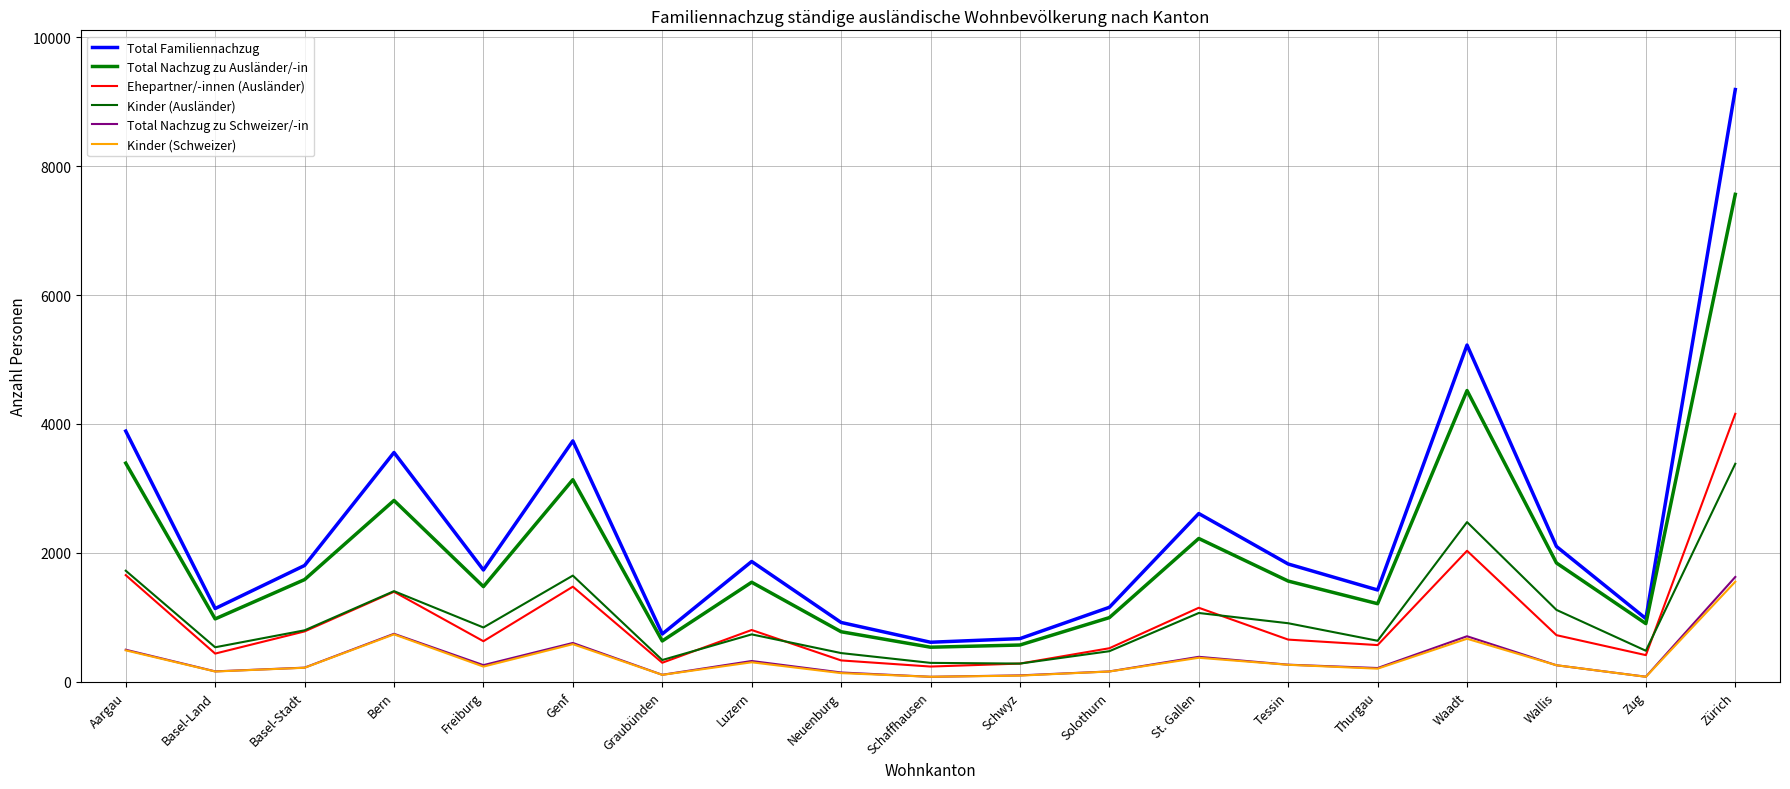

Reading right to left, list all the values displayed in this chart.

Total Familiennachzug: Zürich=9188	Zug=980	Wallis=2099	Waadt=5224	Thurgau=1424	Tessin=1827	St. Gallen=2610	Solothurn=1155	Schwyz=669	Schaffhausen=613	Neuenburg=920	Luzern=1866	Graubünden=741	Genf=3737	Freiburg=1734	Bern=3557	Basel-Stadt=1804	Basel-Land=1136	Aargau=3889
Total Nachzug zu Ausländer/-in: Zürich=7562	Zug=902	Wallis=1843	Waadt=4518	Thurgau=1211	Tessin=1562	St. Gallen=2223	Solothurn=995	Schwyz=570	Schaffhausen=536	Neuenburg=776	Luzern=1544	Graubünden=633	Genf=3135	Freiburg=1476	Bern=2813	Basel-Stadt=1585	Basel-Land=975	Aargau=3392
Ehepartner/-innen (Ausländer): Zürich=4157	Zug=413	Wallis=723	Waadt=2032	Thurgau=569	Tessin=654	St. Gallen=1148	Solothurn=520	Schwyz=282	Schaffhausen=236	Neuenburg=331	Luzern=803	Graubünden=295	Genf=1475	Freiburg=629	Bern=1396	Basel-Stadt=781	Basel-Land=437	Aargau=1654
Kinder (Ausländer): Zürich=3382	Zug=481	Wallis=1115	Waadt=2477	Thurgau=636	Tessin=908	St. Gallen=1067	Solothurn=474	Schwyz=282	Schaffhausen=293	Neuenburg=445	Luzern=735	Graubünden=337	Genf=1647	Freiburg=842	Bern=1406	Basel-Stadt=798	Basel-Land=535	Aargau=1723
Total Nachzug zu Schweizer/-in: Zürich=1626	Zug=78	Wallis=256	Waadt=706	Thurgau=213	Tessin=265	St. Gallen=387	Solothurn=160	Schwyz=99	Schaffhausen=77	Neuenburg=144	Luzern=322	Graubünden=108	Genf=602	Freiburg=258	Bern=744	Basel-Stadt=219	Basel-Land=161	Aargau=497
Kinder (Schweizer): Zürich=1552	Zug=77	Wallis=256	Waadt=667	Thurgau=203	Tessin=263	St. Gallen=372	Solothurn=159	Schwyz=95	Schaffhausen=77	Neuenburg=134	Luzern=302	Graubünden=107	Genf=583	Freiburg=235	Bern=735	Basel-Stadt=217	Basel-Land=159	Aargau=487